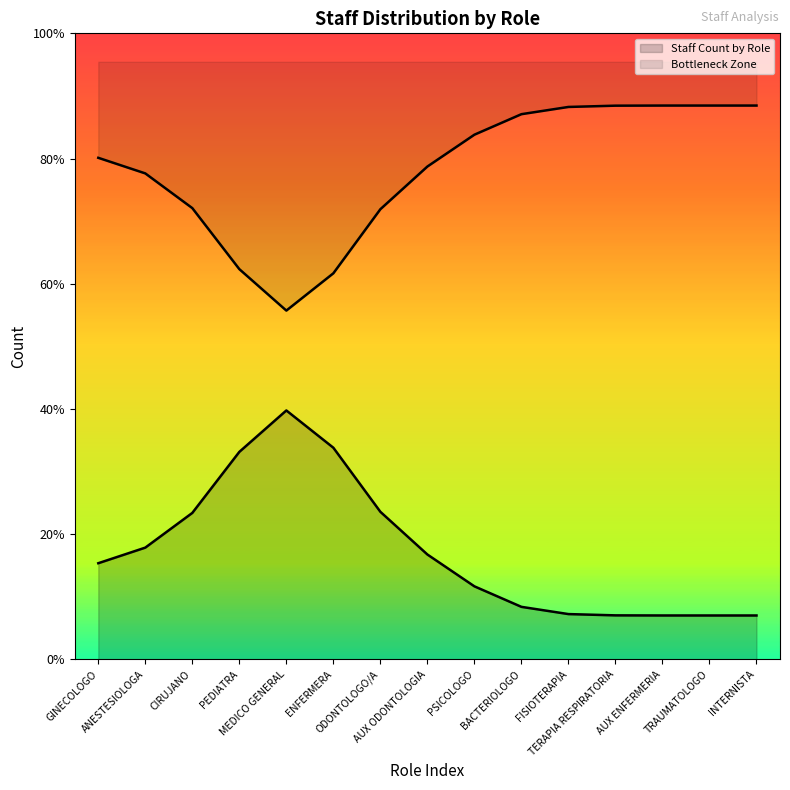

Approximately how many times larger is the value at GINECOLOGO compared to TRAUMATOLOGO?

2.0